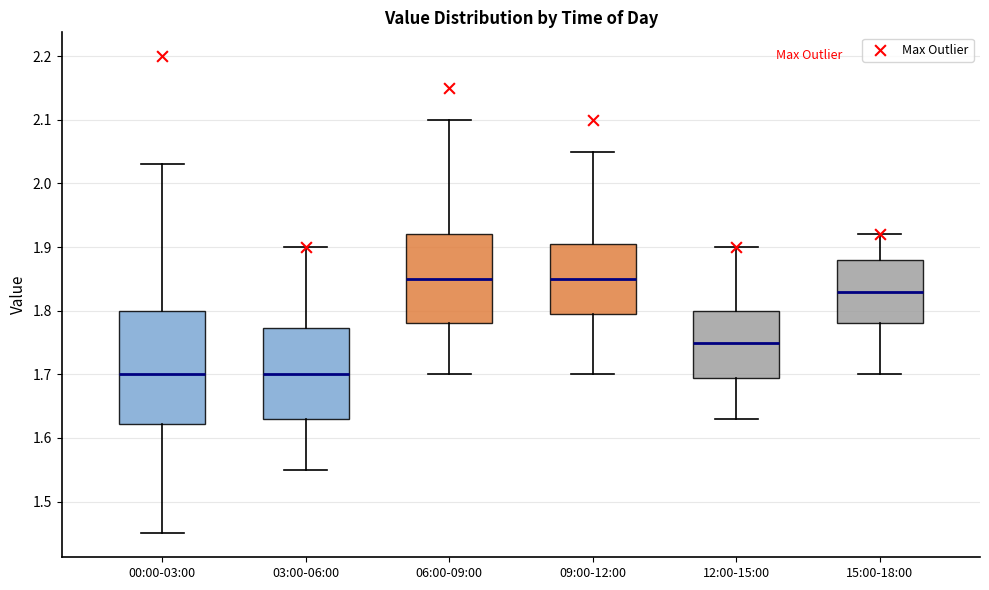

Reading left to right, transcribe this box plot: for each box, give where its median line is, the range the box spans, and where its two whiskers end, as read against the y-axis. The values are not printed on the chart, so give them approximately, as read against the axis.

00:00-03:00: median 1.70, box 1.62 to 1.80, whiskers 1.45 to 2.03
03:00-06:00: median 1.70, box 1.63 to 1.77, whiskers 1.55 to 1.90
06:00-09:00: median 1.85, box 1.78 to 1.92, whiskers 1.70 to 2.10
09:00-12:00: median 1.85, box 1.80 to 1.91, whiskers 1.70 to 2.05
12:00-15:00: median 1.75, box 1.70 to 1.80, whiskers 1.63 to 1.90
15:00-18:00: median 1.83, box 1.78 to 1.88, whiskers 1.70 to 1.92